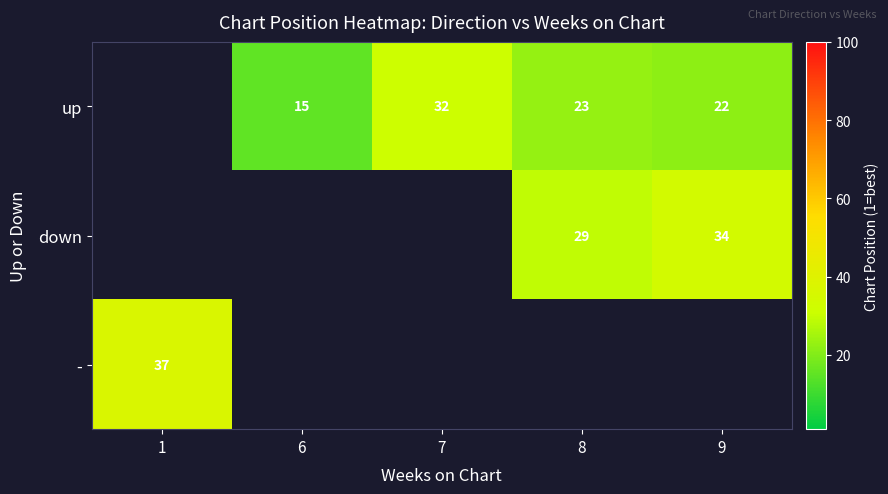

The value of up at 7 is 32. True or false?

True